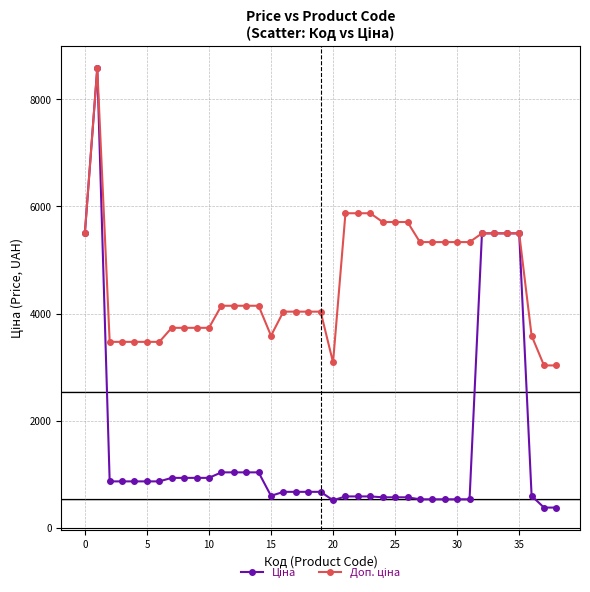

At how many categories does at least one series exceed 4552?

17